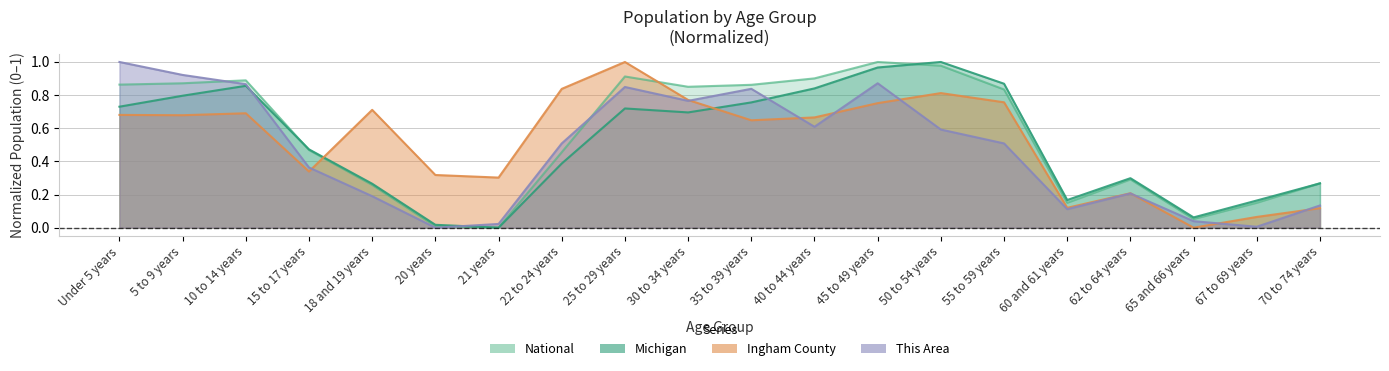

How many lines are shown in the chart?

4